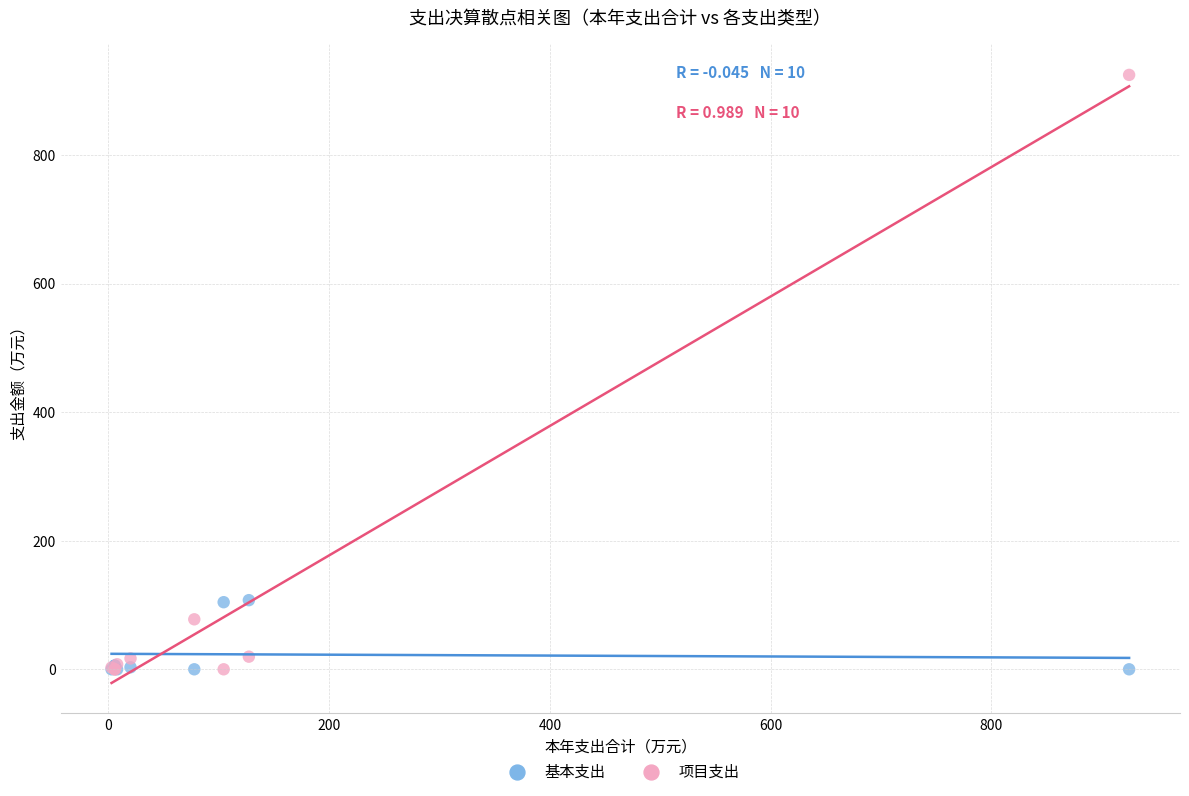

What are all the series names shown in the legend?

基本支出, 项目支出